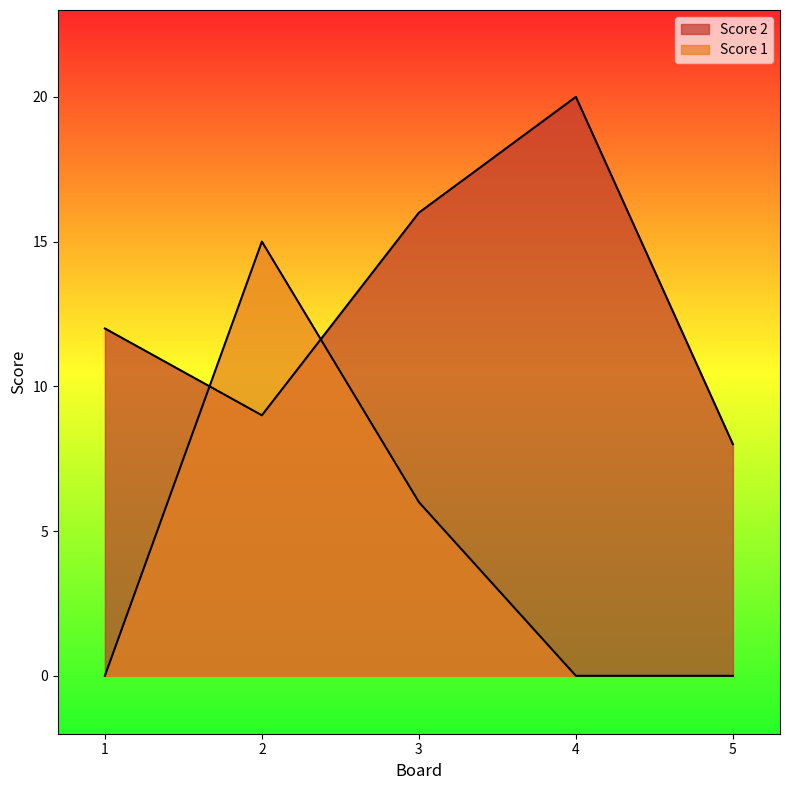

The value of Score 2 at 3 is 16. True or false?

True